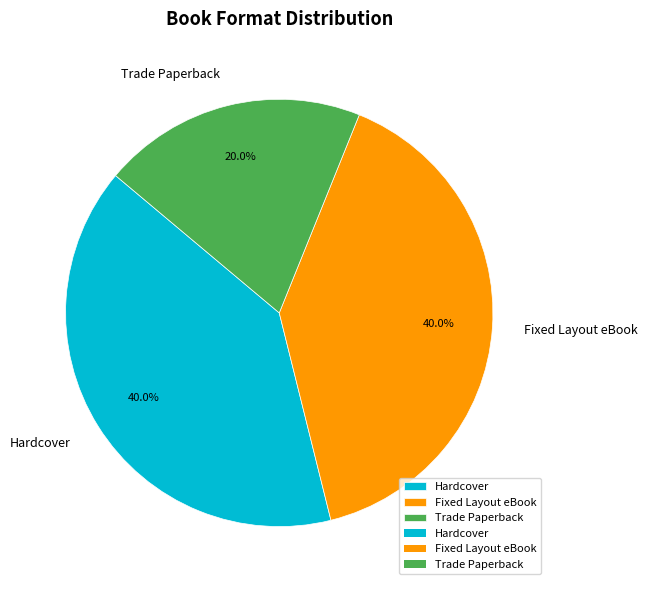

Do Hardcover and Trade Paperback together represent more than half of the pie?

Yes